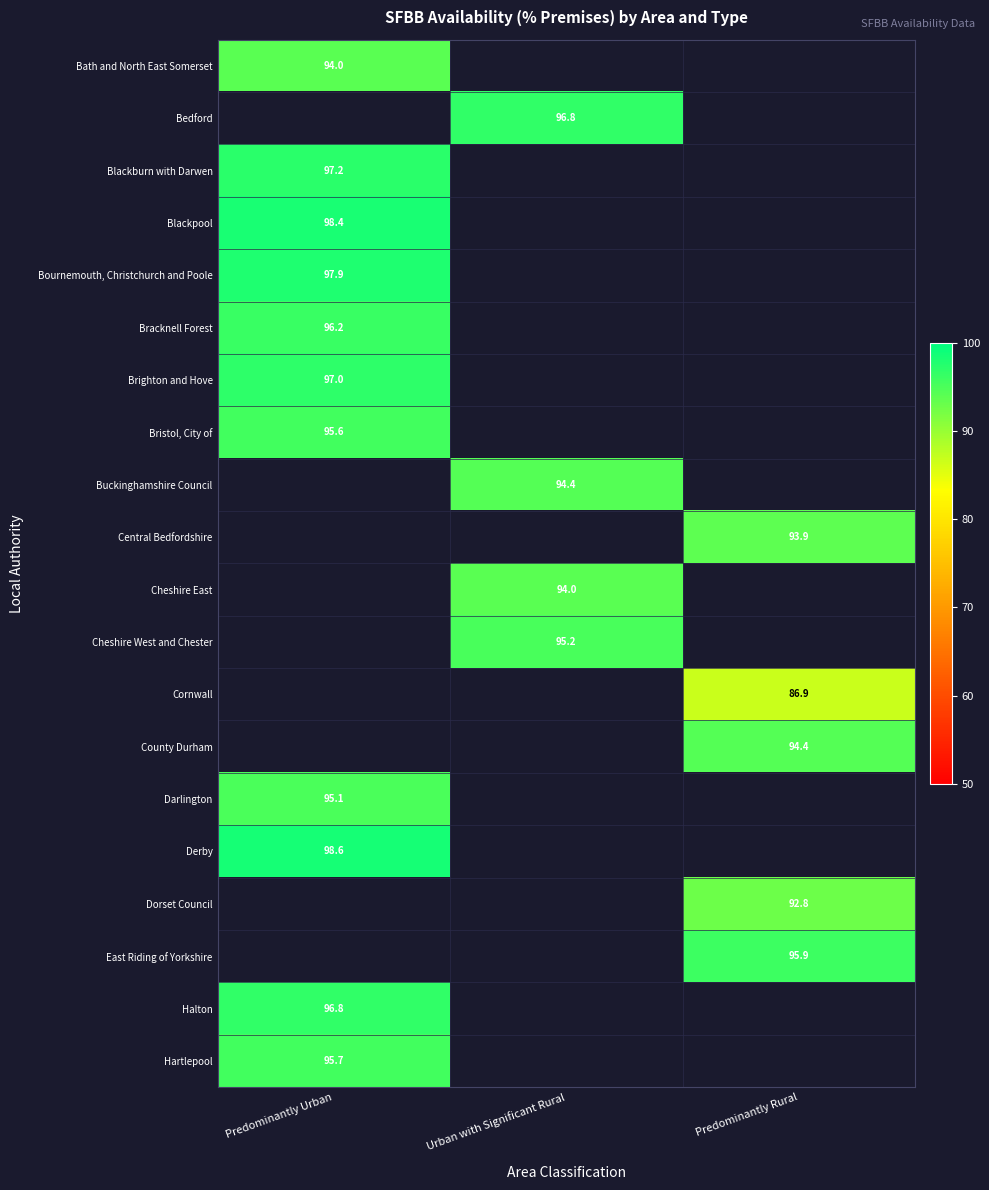

Between Predominantly Rural and Urban with Significant Rural, which is larger?

Urban with Significant Rural